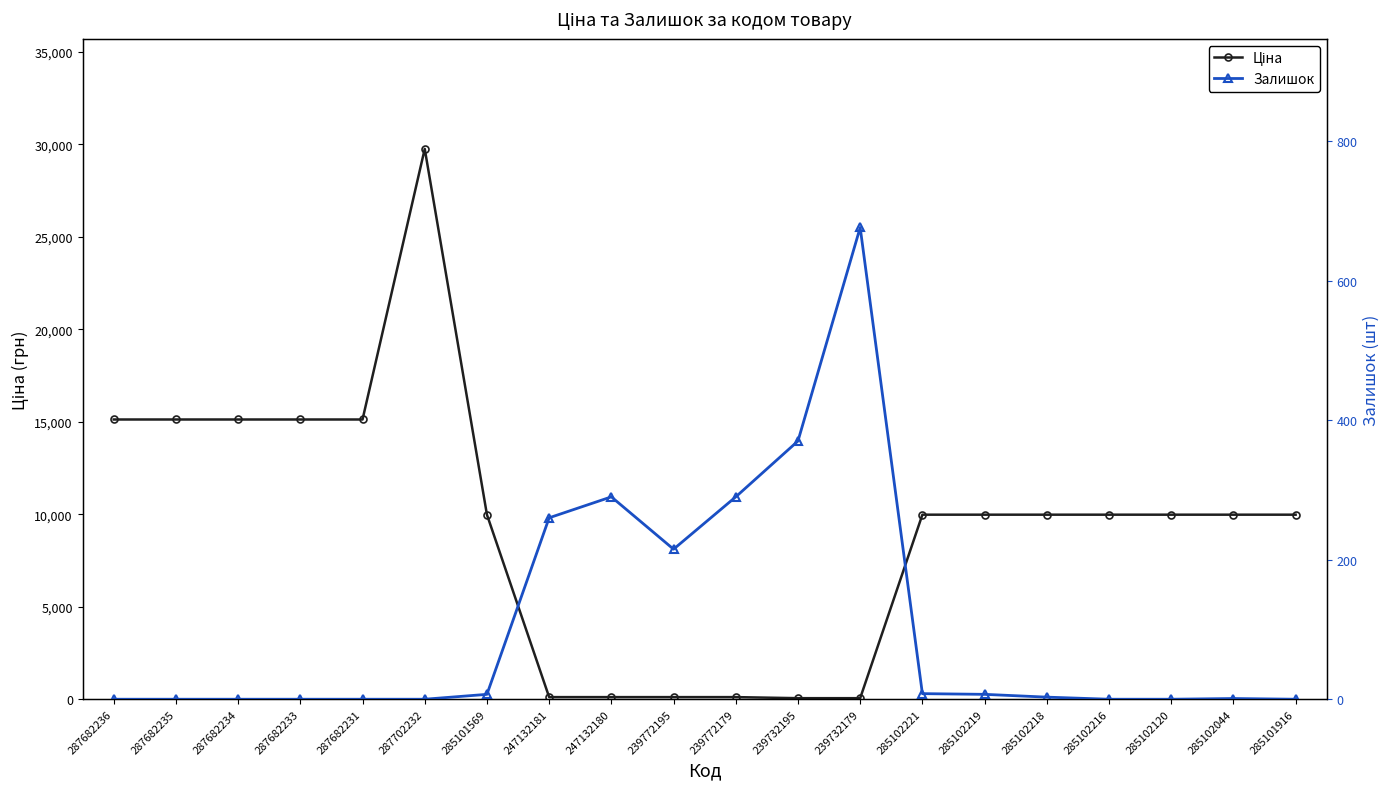

How many data points does each series have?

20